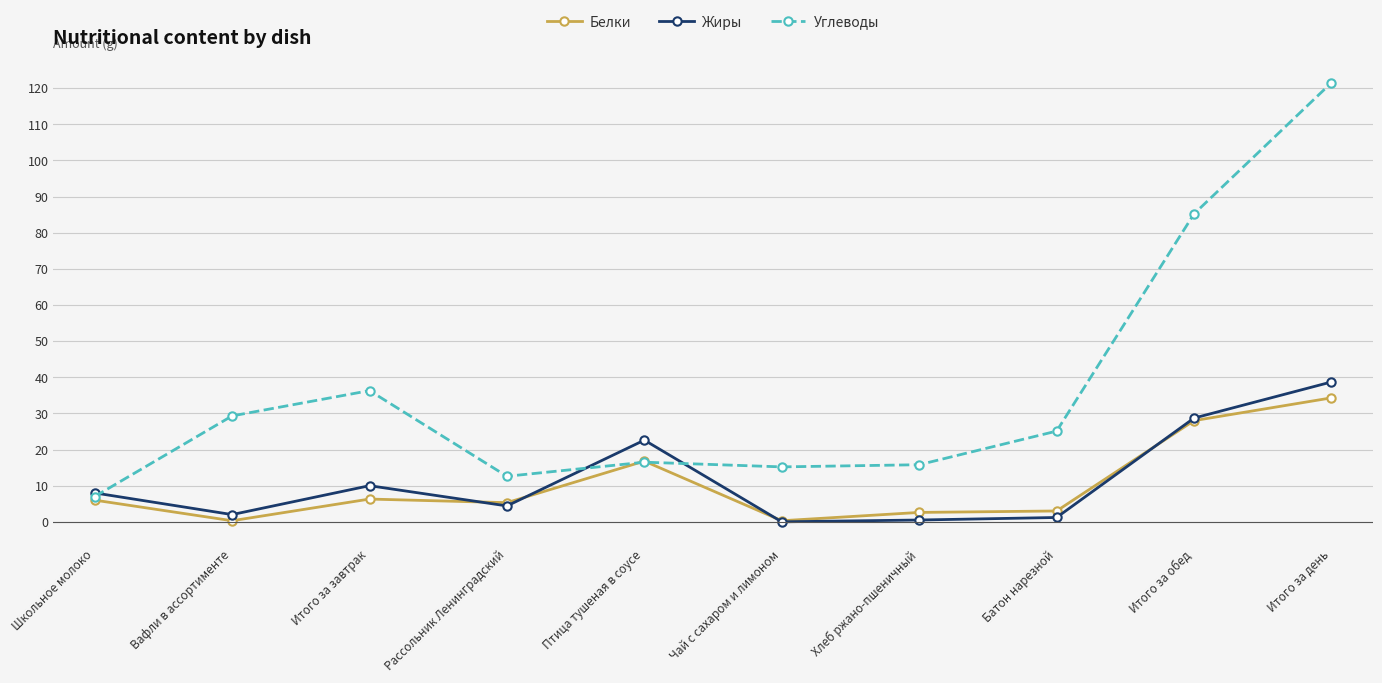

Which series has the largest total across all categories?

Углеводы